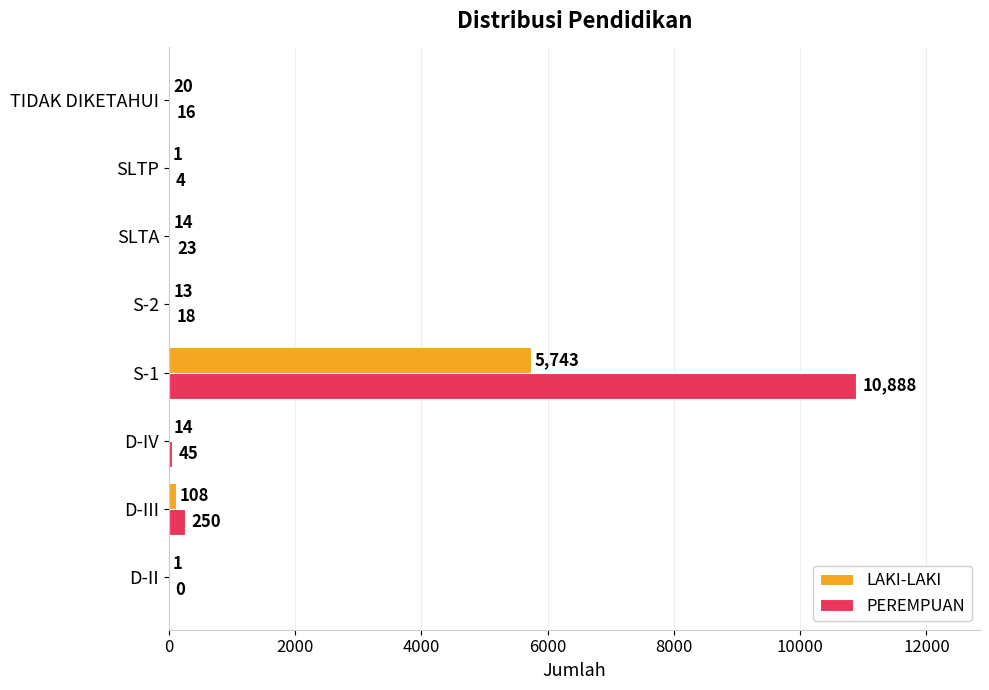

Is it true that LAKI-LAKI equals 2782 at S-1?

False